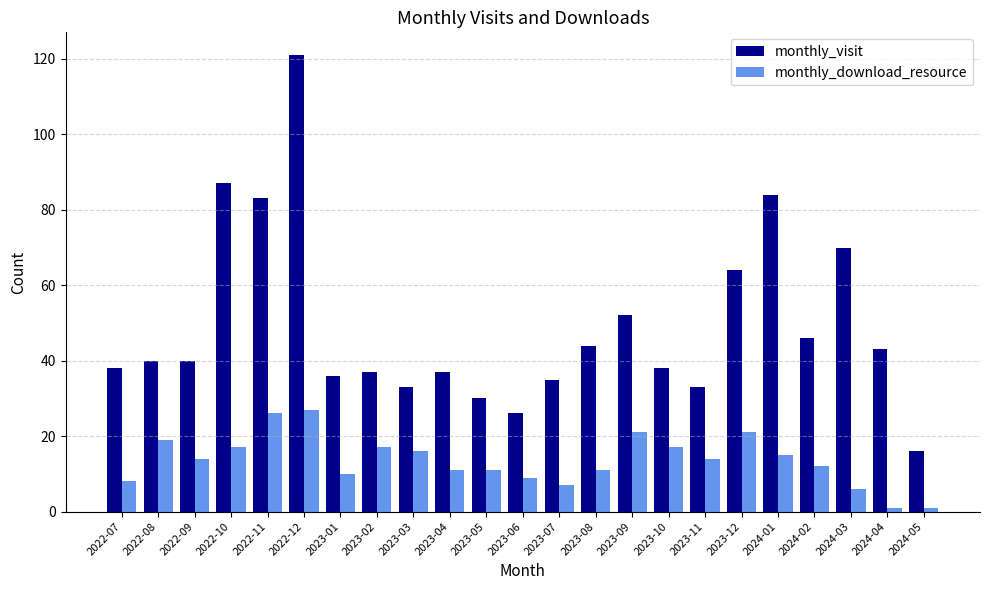

The monthly_visit series shows 11 at 2022-08. True or false?

False